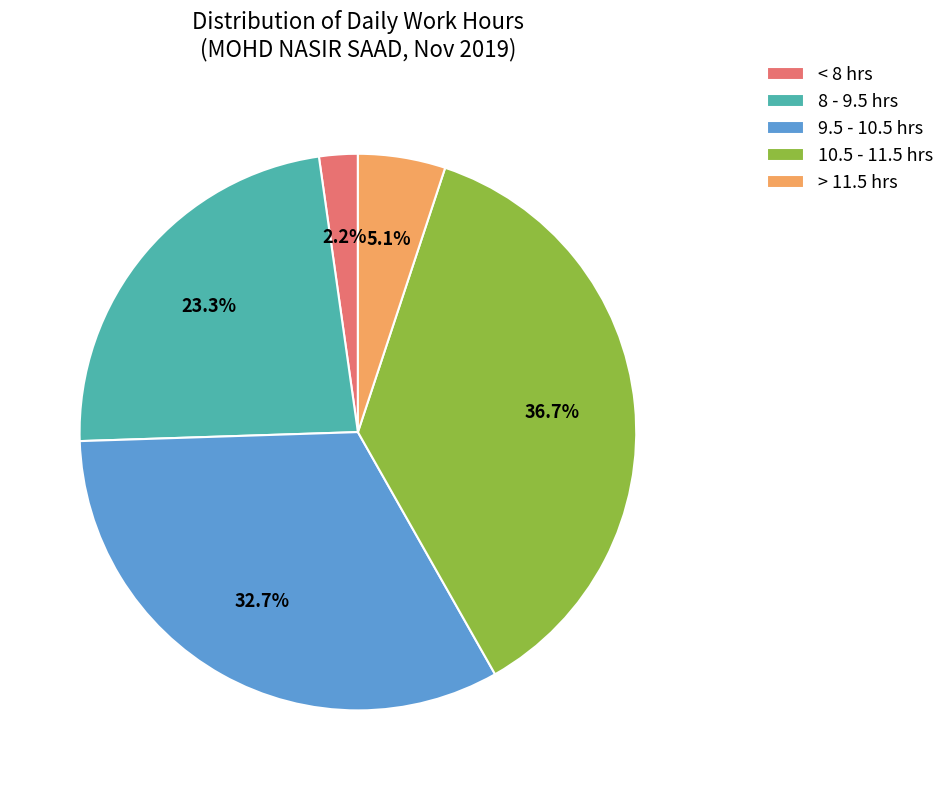

Is < 8 hrs the majority of the pie?

No